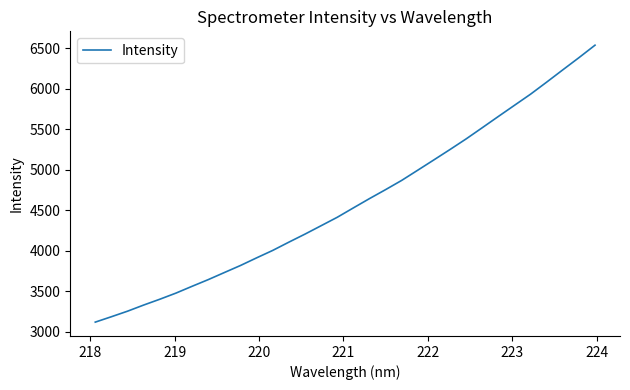

What is the greatest value displayed?

6539.5